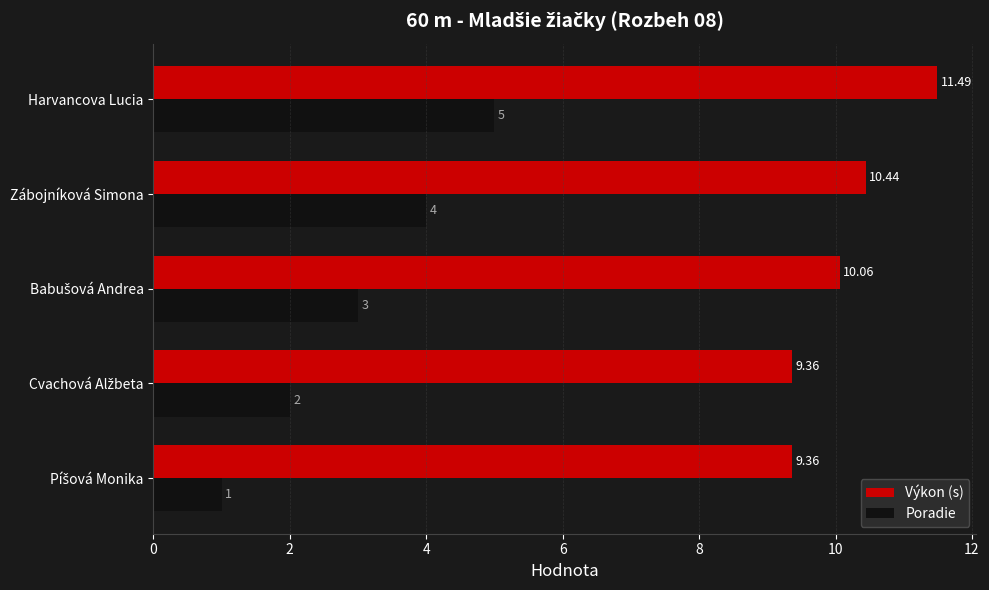

At how many categories does at least one series exceed 6?

5